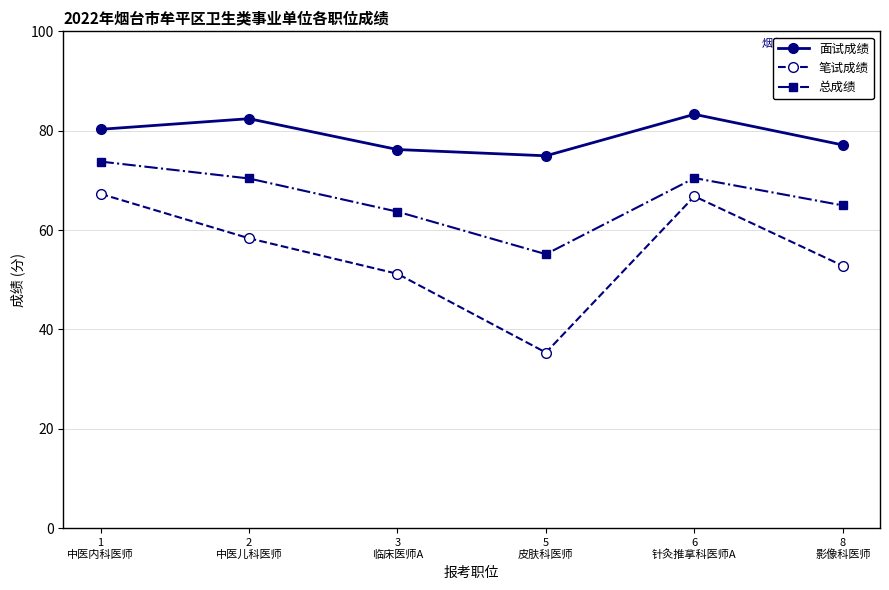

True or false: 笔试成绩 and 面试成绩 cross at least once.

False